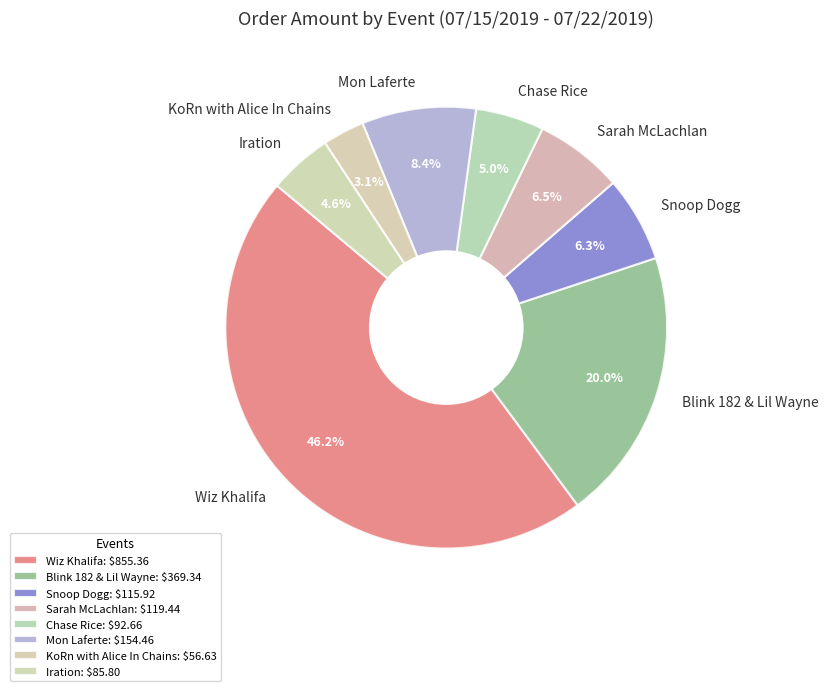

True or false: Blink 182 & Lil Wayne accounts for 20% of the total.

True